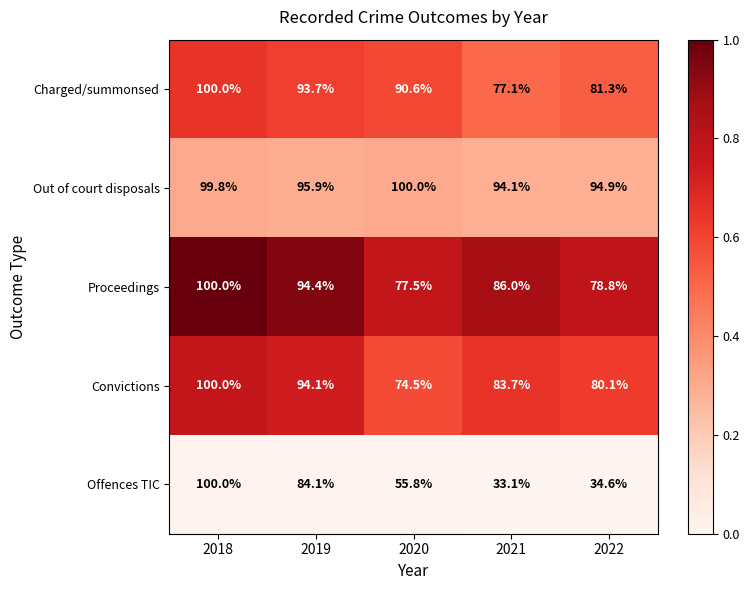

At which category is the sum across all series the highest?

2018